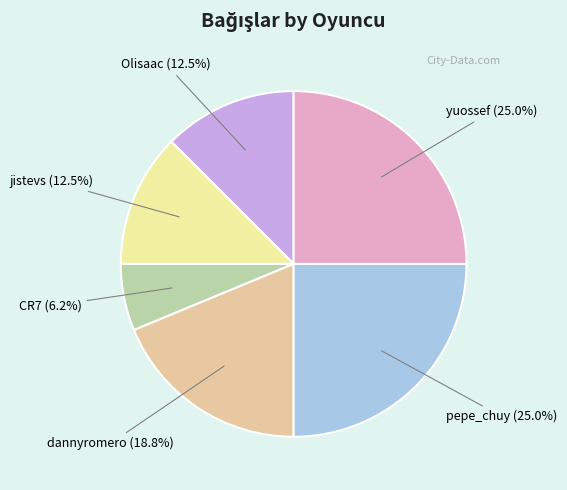

What is the smallest slice in the pie chart?

CR7 (6.2%)